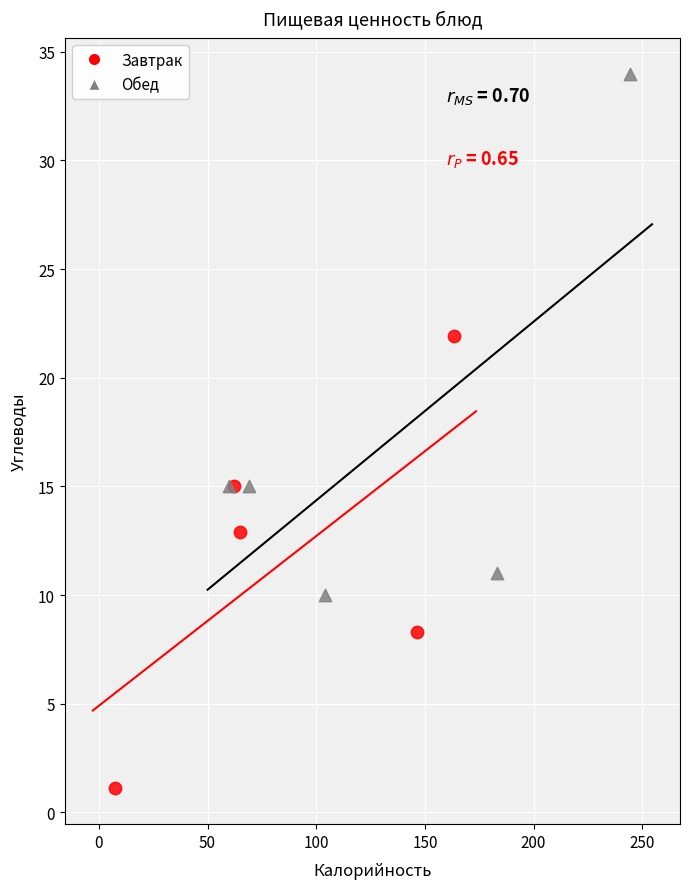

Which series reaches the maximum Y coordinate?

Обед